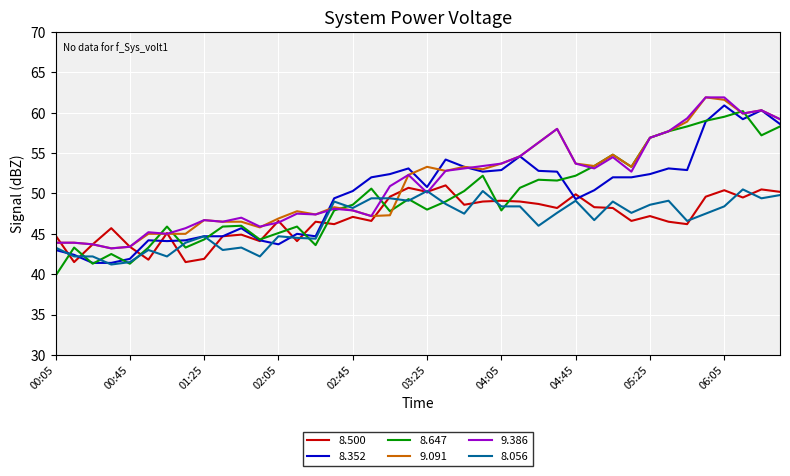

What is the maximum value shown in the chart?

61.9